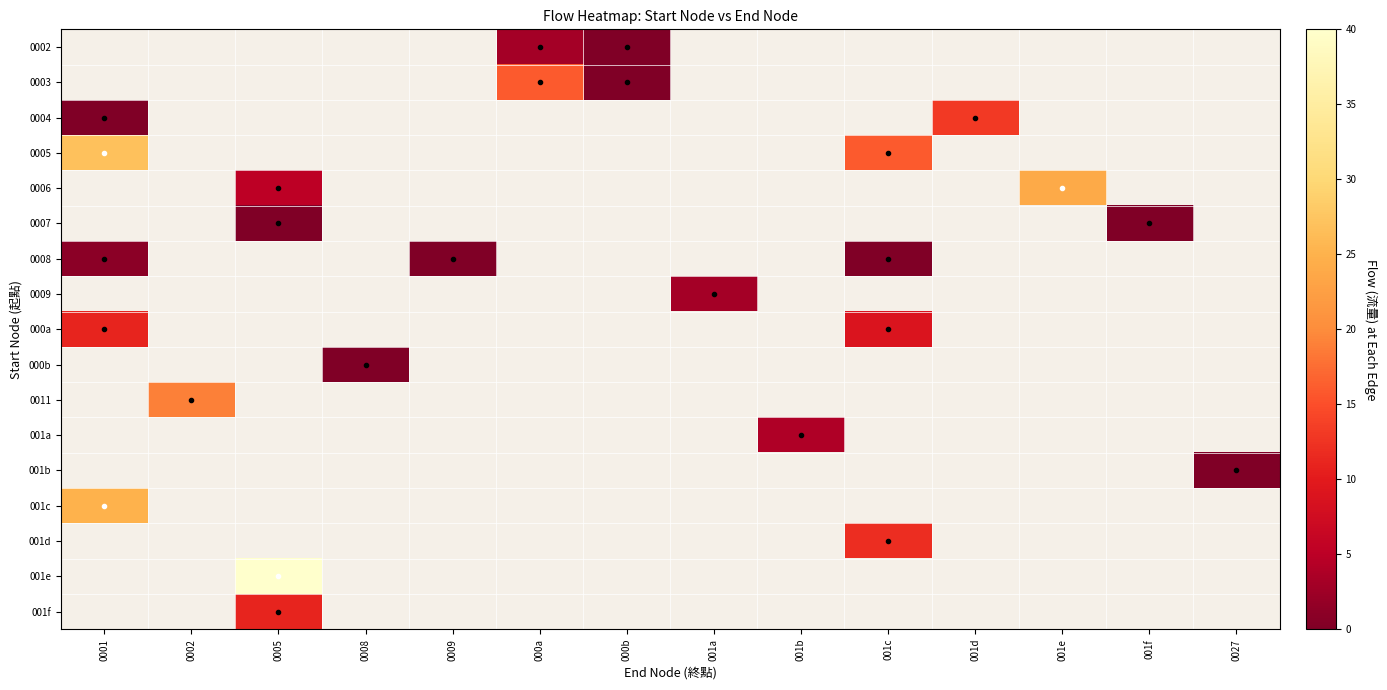

Is it true that 0004 equals 13.0 at 001d?

True